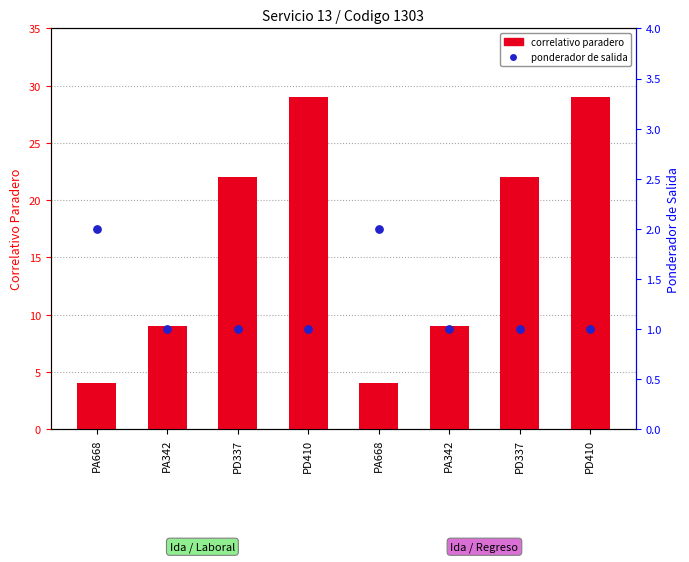

Which series has the largest total across all categories?

correlativo paradero